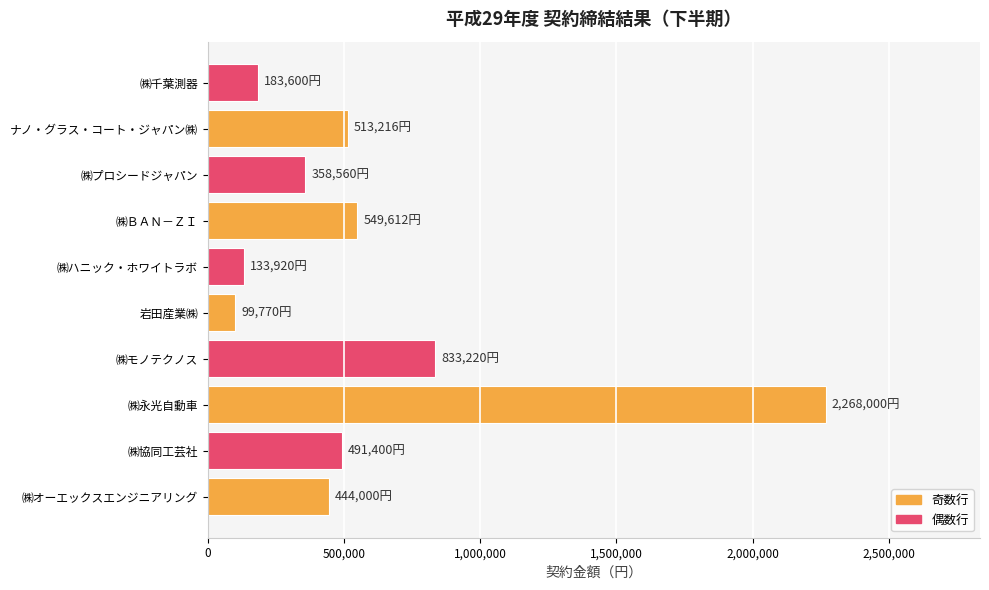

True or false: the data shows 183600 at ㈱千葉測器.

True